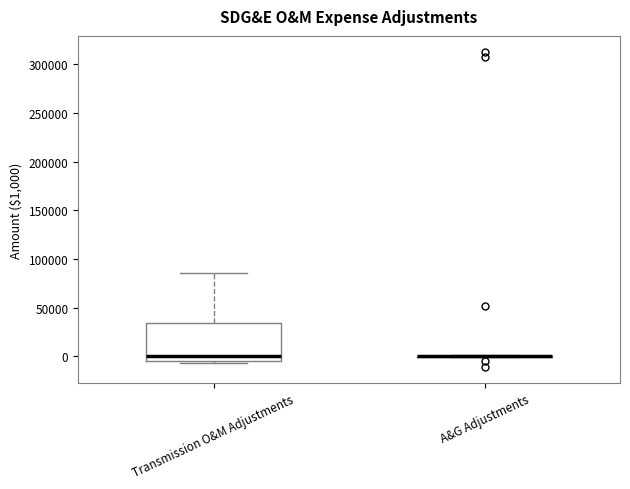

Where does the median line of the box for Transmission O&M Adjustments sit on the y-axis? The values are not printed on the chart, so give them approximately, as read against the axis.

0